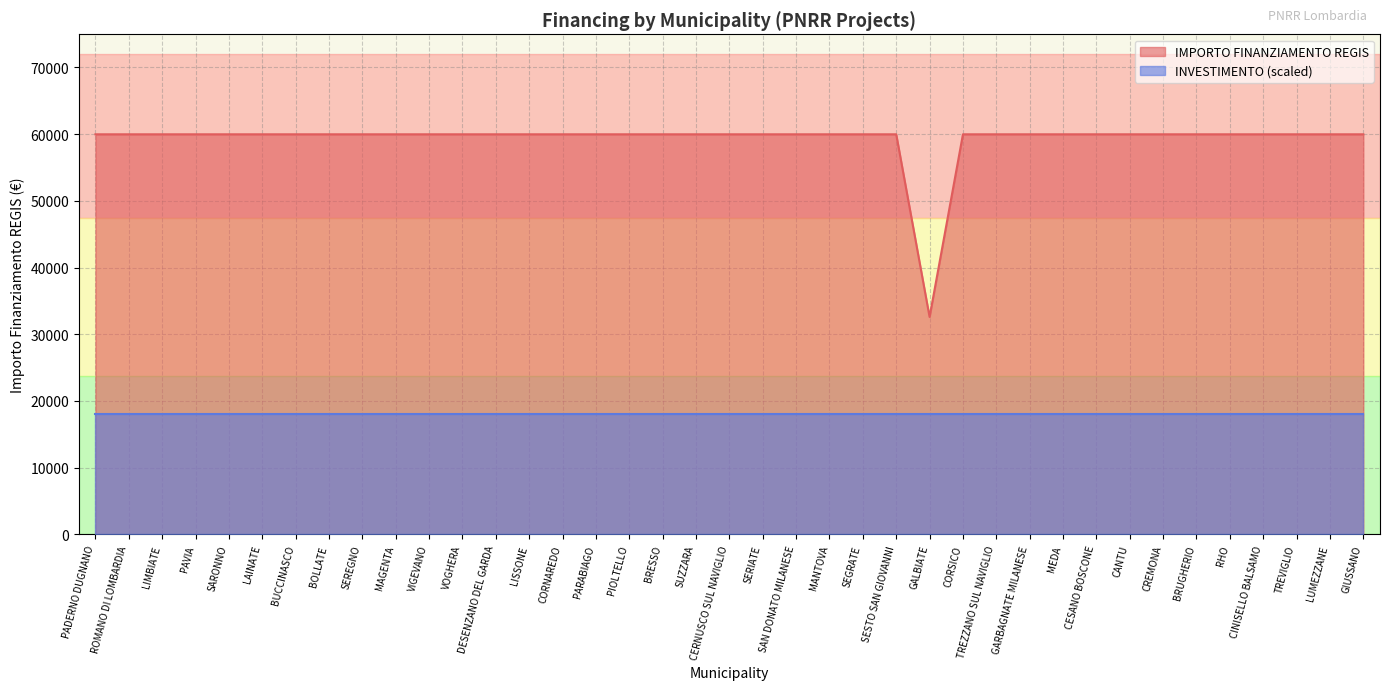

Approximately how many times larger is the value at VOGHERA compared to GIUSSANO?

1.0